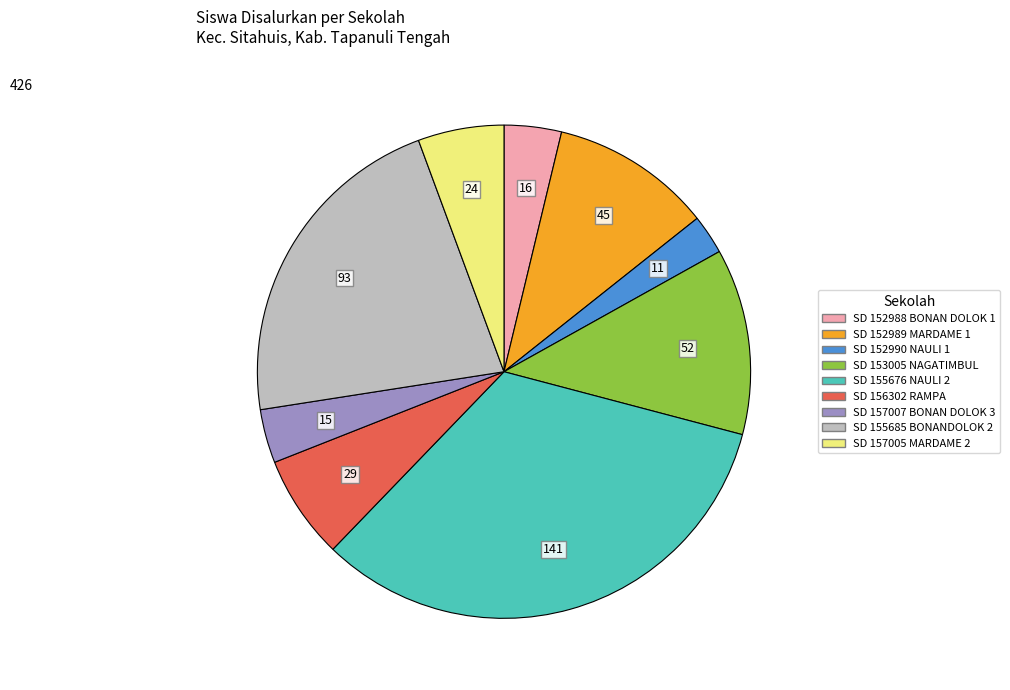

Is there any slice that represents more than half of the pie?

No